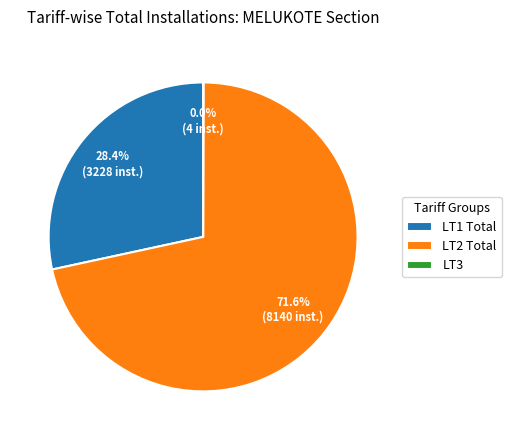

Which category accounts for the majority?

LT2 Total